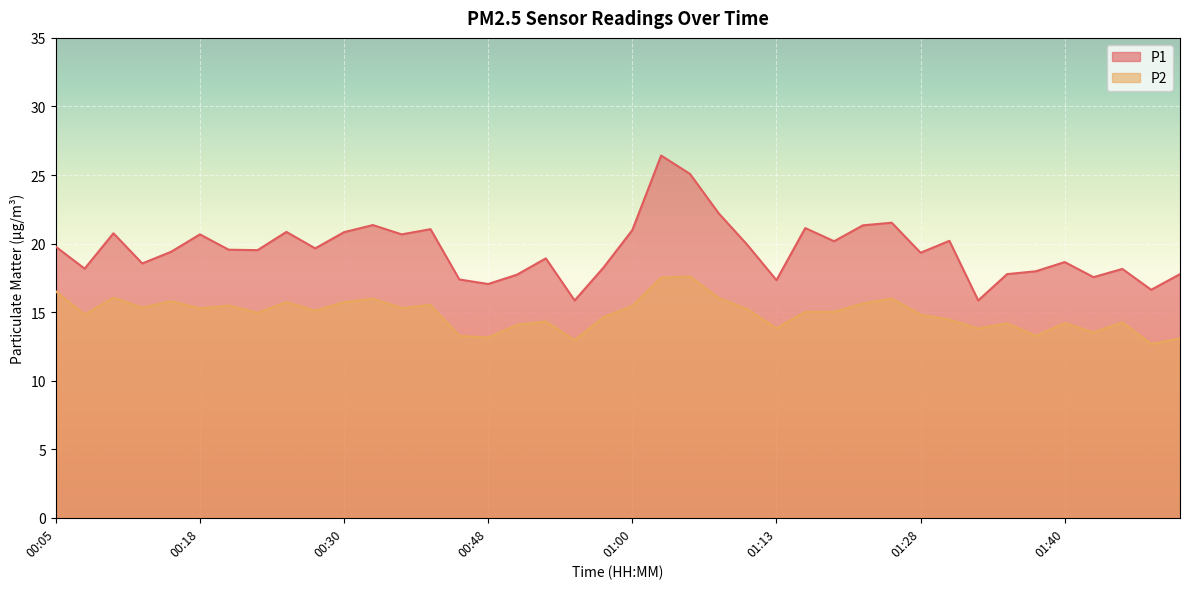

Which category has the lowest value across all series?

01:47